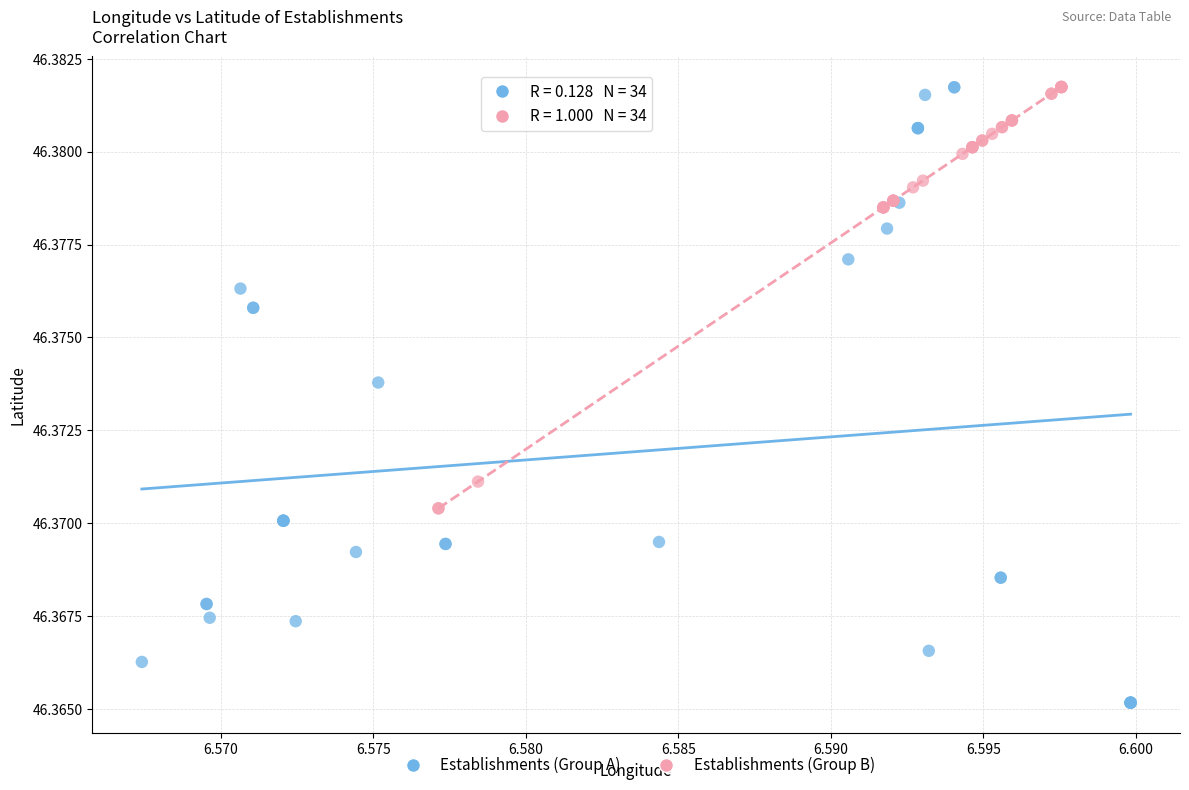

Which series has the largest Y range (max minus min)?

Establishments (Group A)